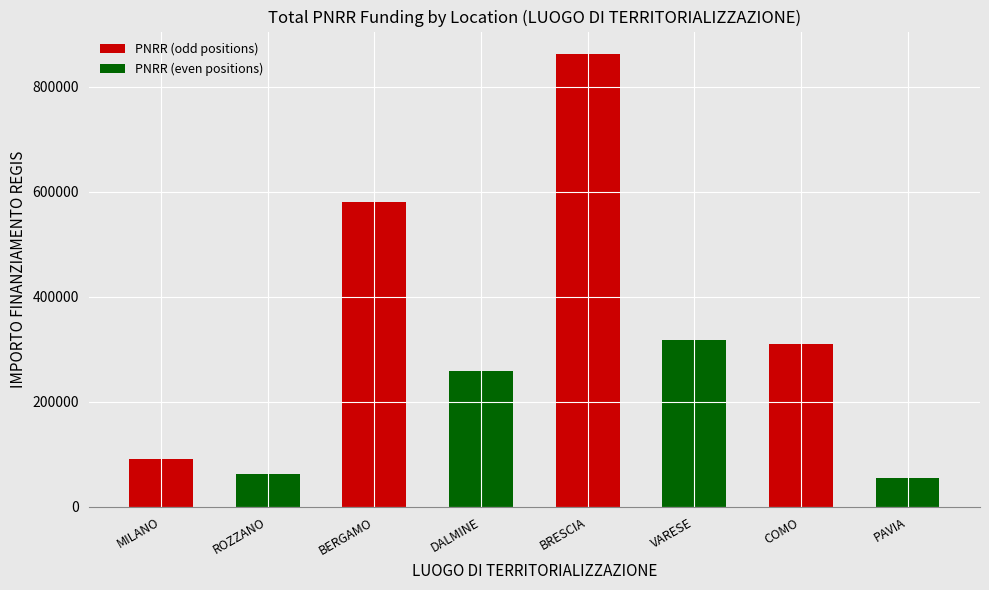

What is the average value?

316968.8